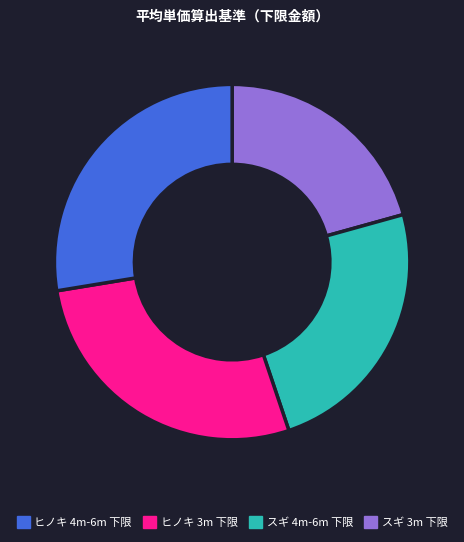

How many segments does this pie chart have?

4